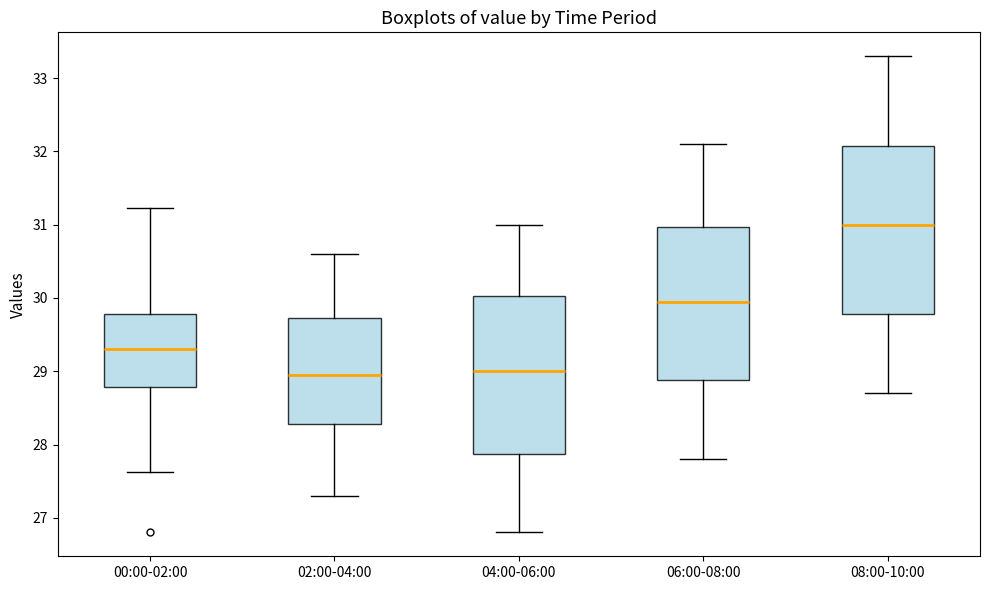

Reading left to right, read every box against the y-axis: the position of its median line, the range the box covers, and the ends of its whiskers. The values are not printed on the chart, so give them approximately, as read against the axis.

00:00-02:00: median 29.3, box 28.8 to 29.8, whiskers 27.6 to 31.2
02:00-04:00: median 29.0, box 28.3 to 29.7, whiskers 27.3 to 30.6
04:00-06:00: median 29.0, box 27.9 to 30.0, whiskers 26.8 to 31.0
06:00-08:00: median 30.0, box 28.9 to 31.0, whiskers 27.8 to 32.1
08:00-10:00: median 31.0, box 29.8 to 32.1, whiskers 28.7 to 33.3